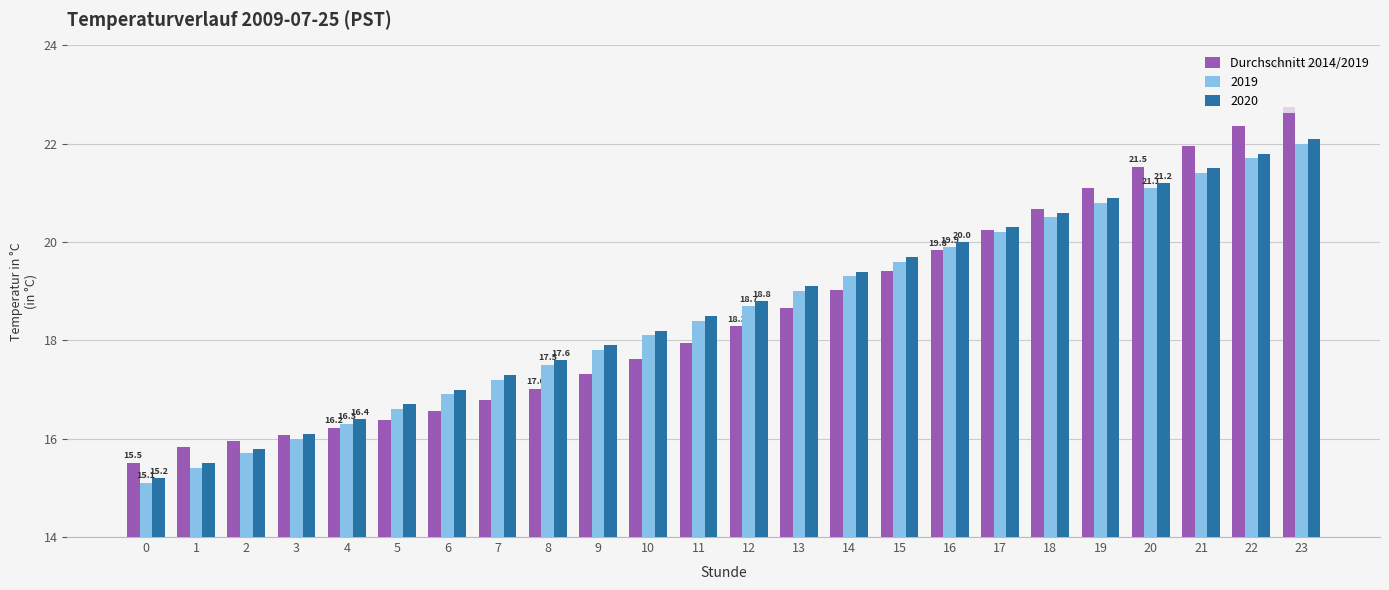

Is it true that Durchschnitt 2014/2019 equals 28.5 at 13?

False